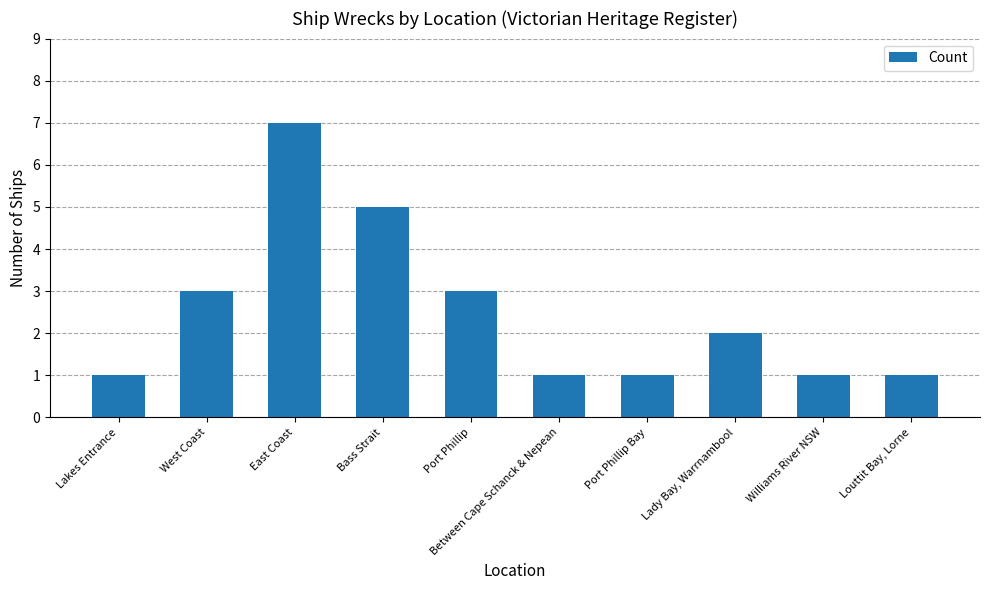

The chart shows a value of 1 at Louttit Bay, Lorne. True or false?

True